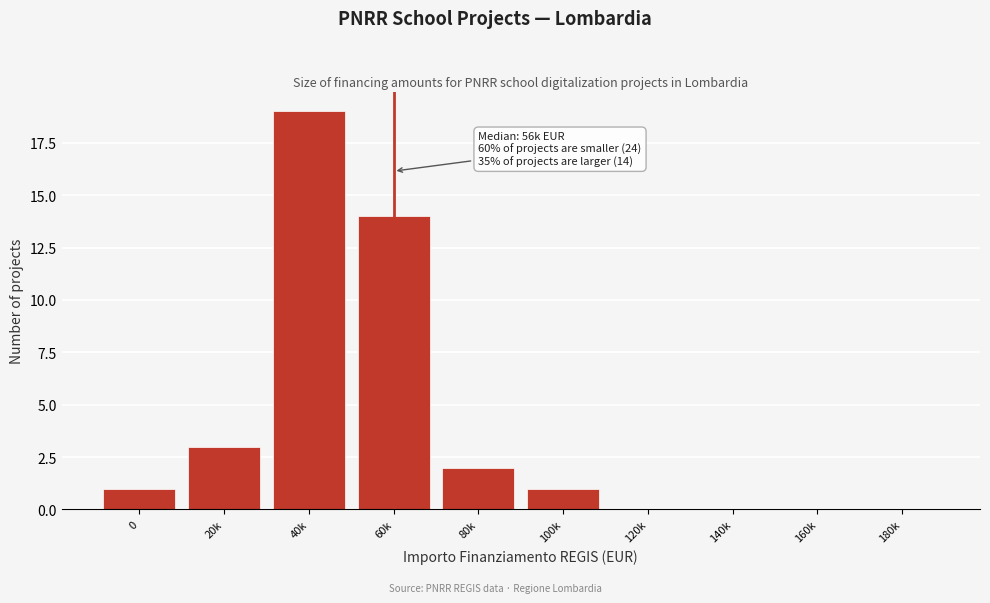

Reading left to right, list all the values displayed in this chart.

0=1	20k=3	40k=19	60k=14	80k=2	100k=1	120k=0	140k=0	160k=0	180k=0